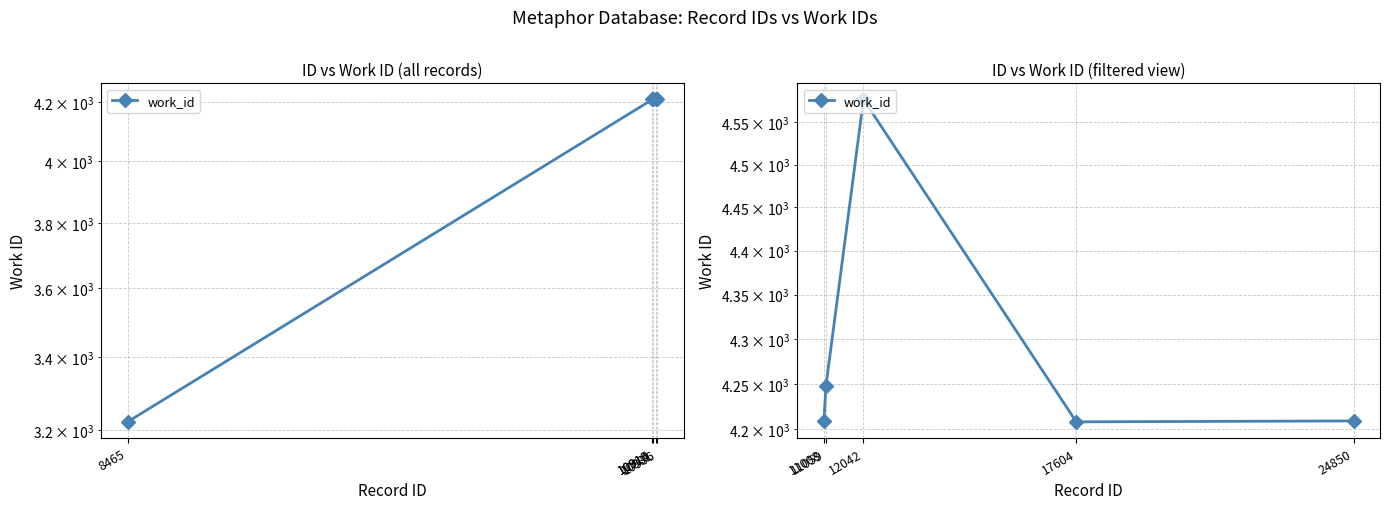

At which label is the value closest to 4392?

11059